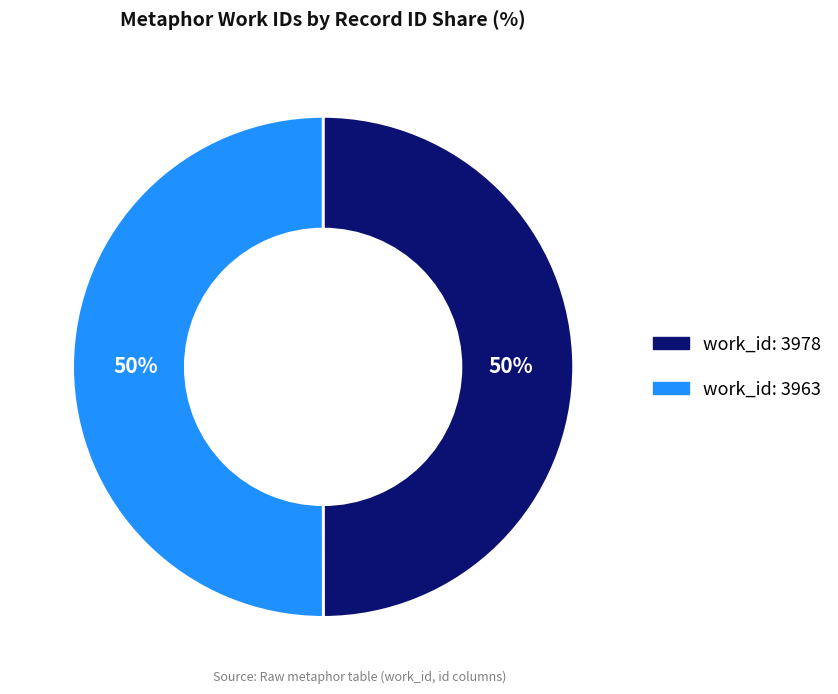

To the nearest percent, what is the average slice percentage?

50%